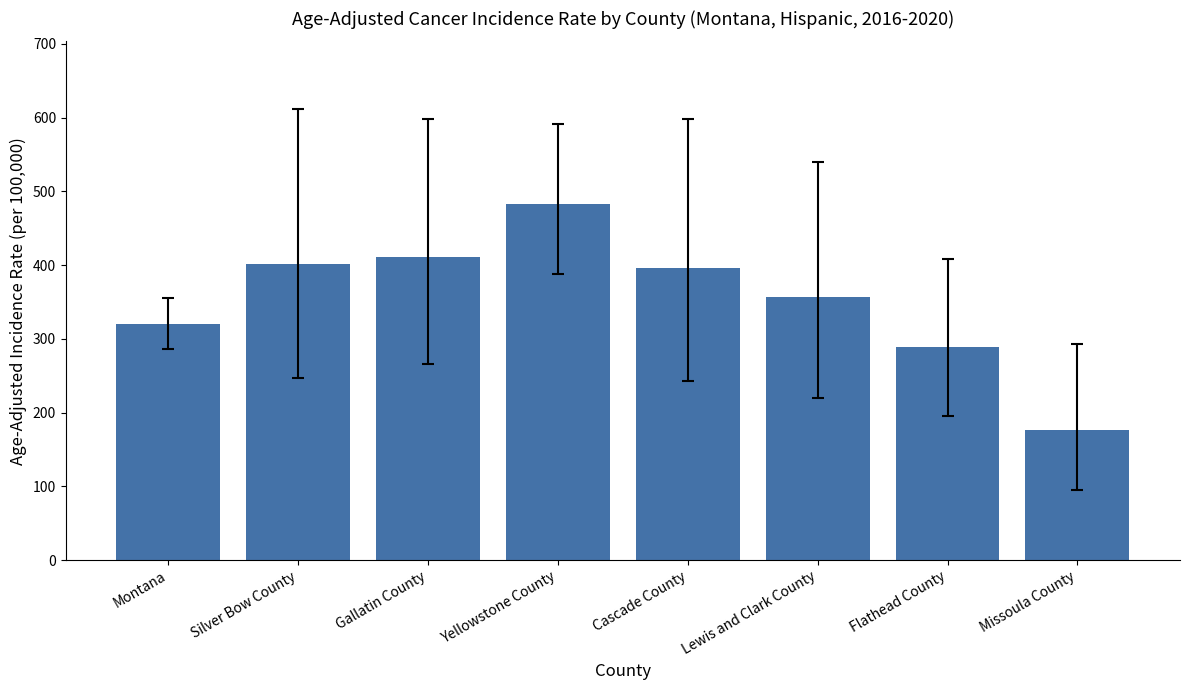

What is the difference between the maximum and minimum values?

305.7